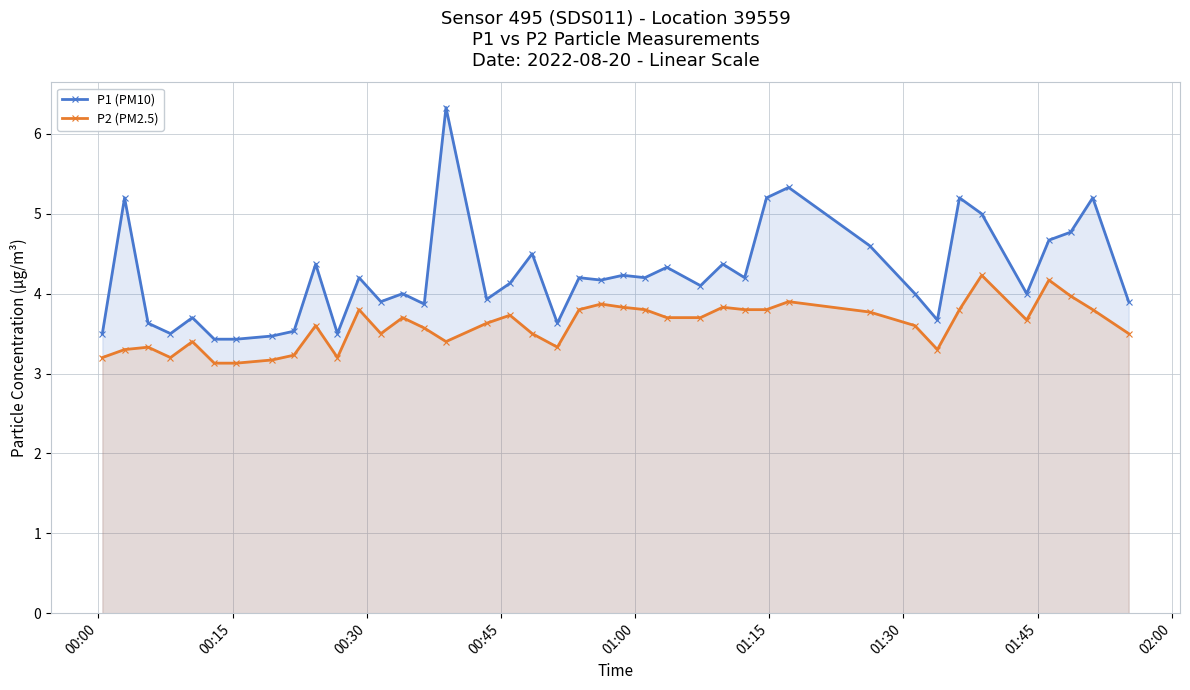

How many interior local valleys does the P2 (PM2.5) series have?

7